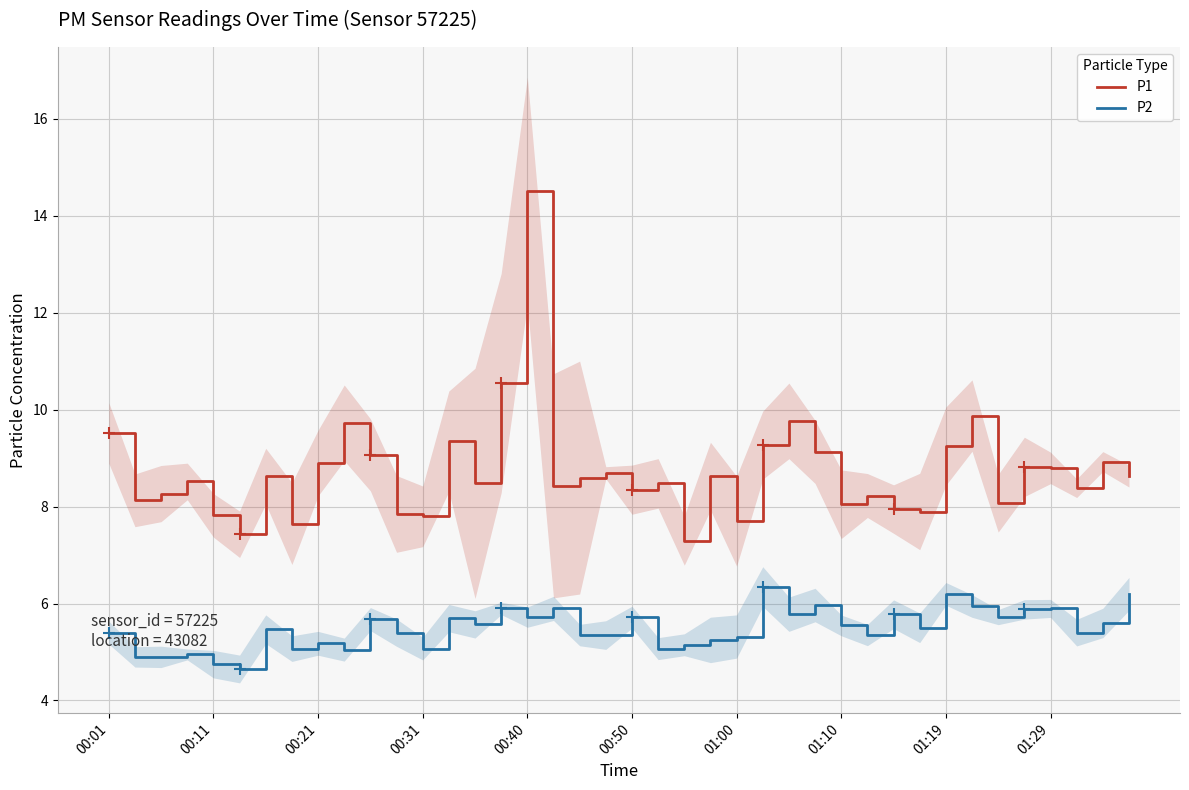

How many lines are shown in the chart?

2